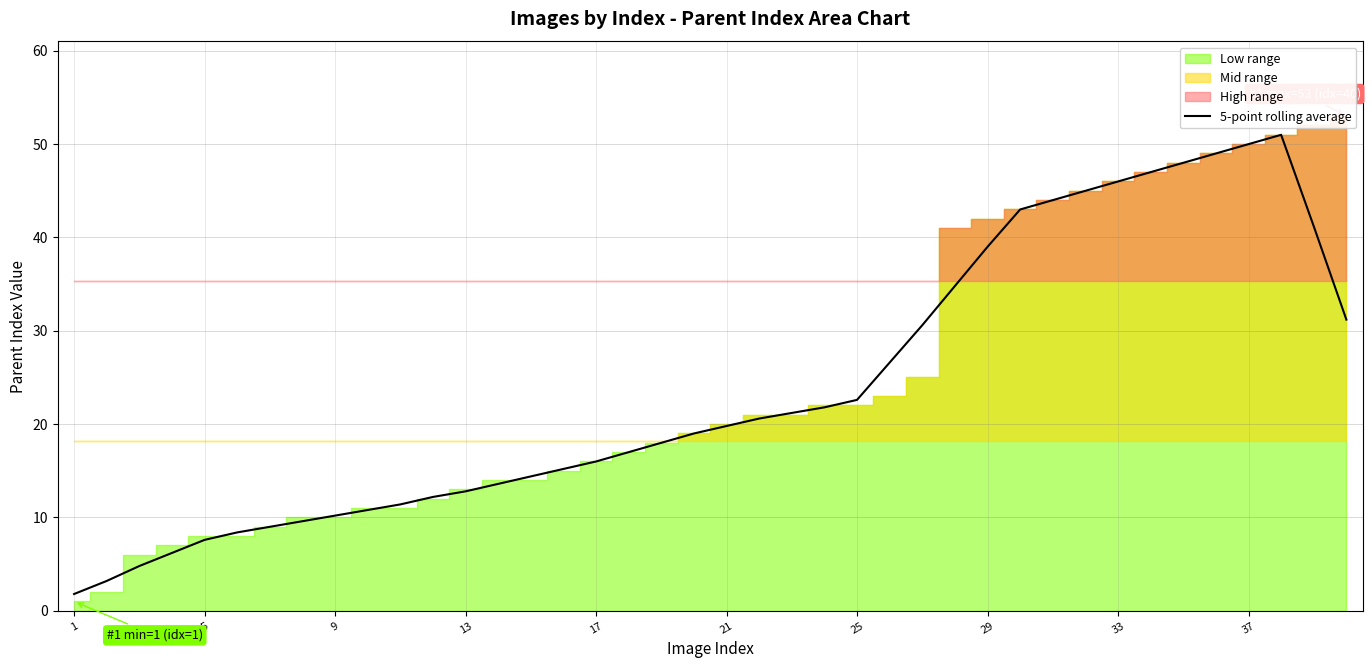

Which category has the lowest value across all series?

1